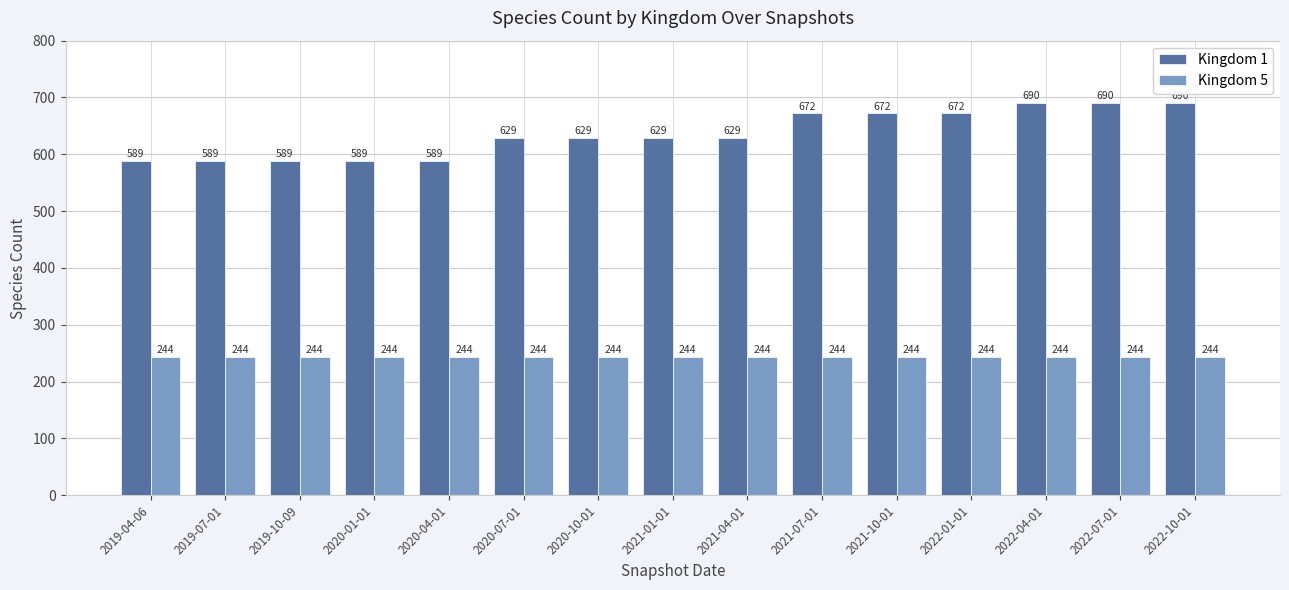

Reading left to right, extract all data points from this chart.

Kingdom 1: 589	589	589	589	589	629	629	629	629	672	672	672	690	690	690
Kingdom 5: 244	244	244	244	244	244	244	244	244	244	244	244	244	244	244